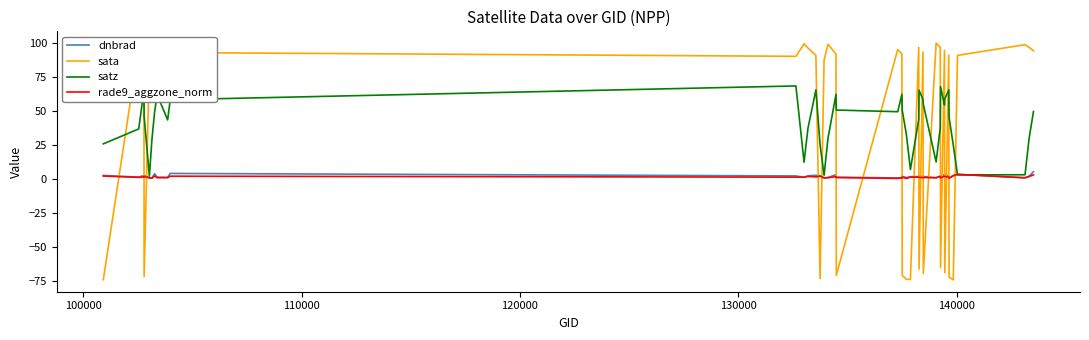

What is the highest value of the sata series?

99.7